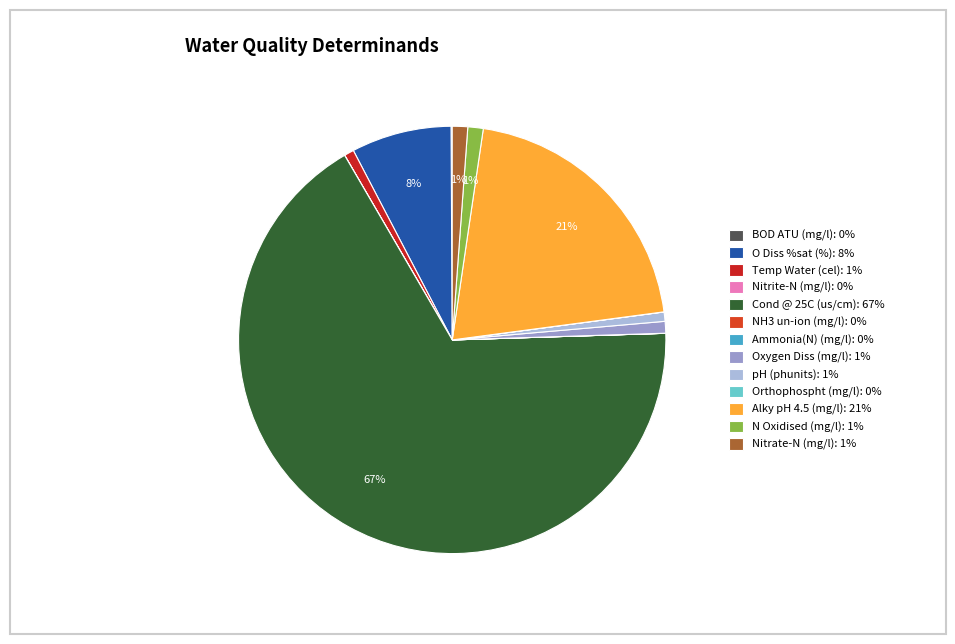

Is it true that N Oxidised (mg/l) is 14% of the pie?

False